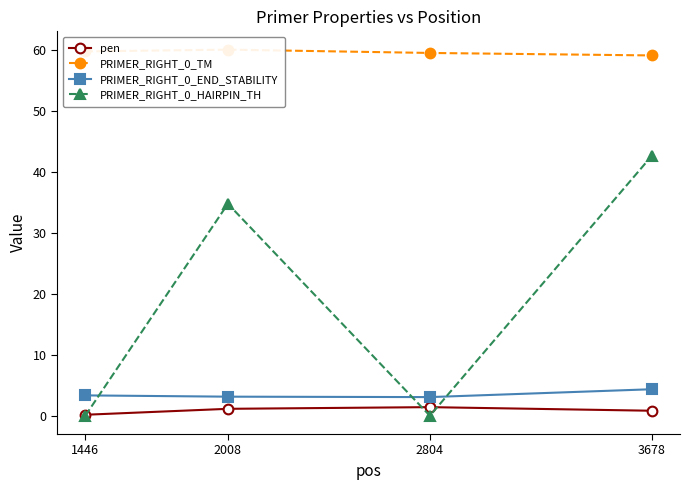

Reading left to right, list all the values displayed in this chart.

pen: 0.2	1.1	1.4	0.8
PRIMER_RIGHT_0_TM: 59.8	60.1	59.6	59.2
PRIMER_RIGHT_0_END_STABILITY: 3.3	3.1	3.1	4.3
PRIMER_RIGHT_0_HAIRPIN_TH: 0.0	34.8	0.0	42.7